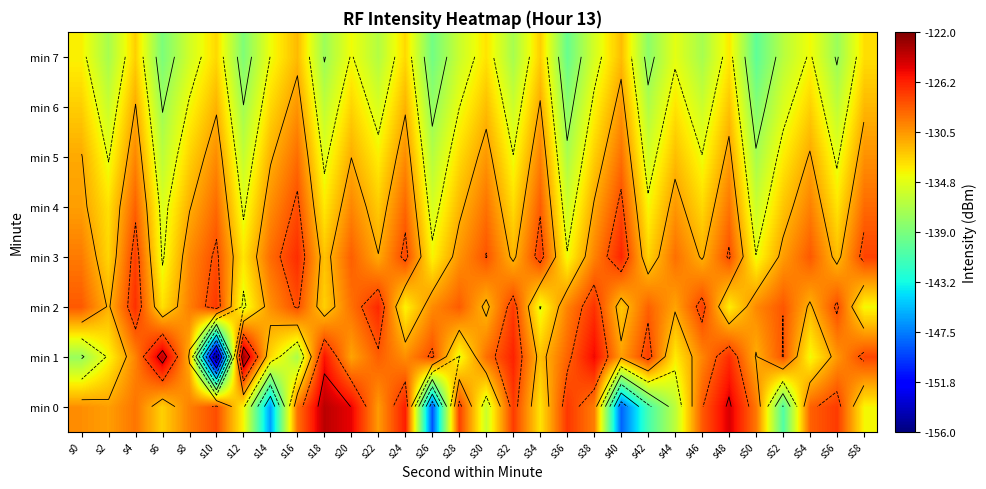

Between s48 and s58, which series saw the biggest shift?

min 0